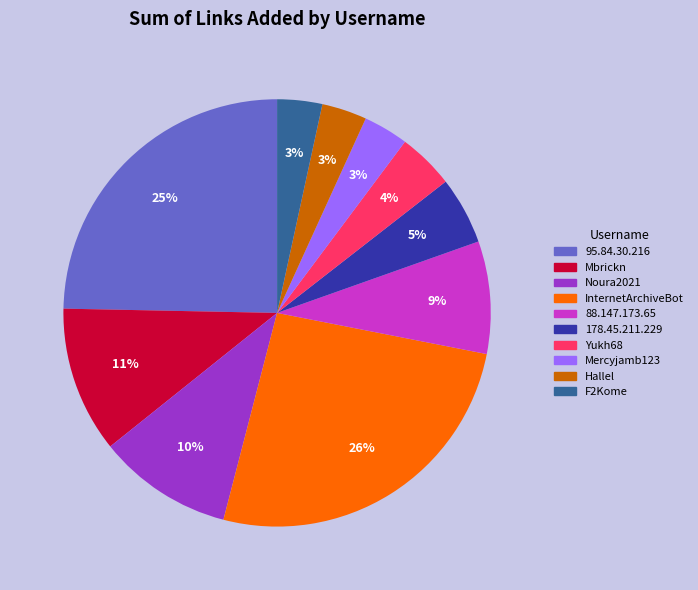

To the nearest percent, what is the average slice percentage?

10%